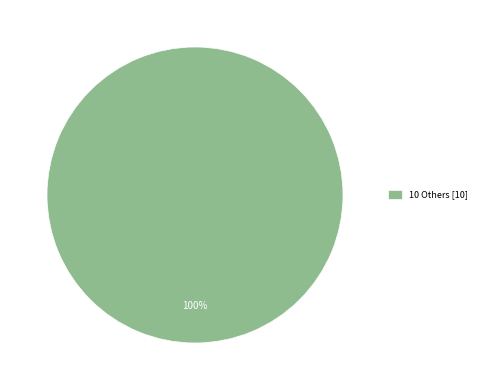

To the nearest percent, what percentage of the pie is 10 Others [10]?

100%